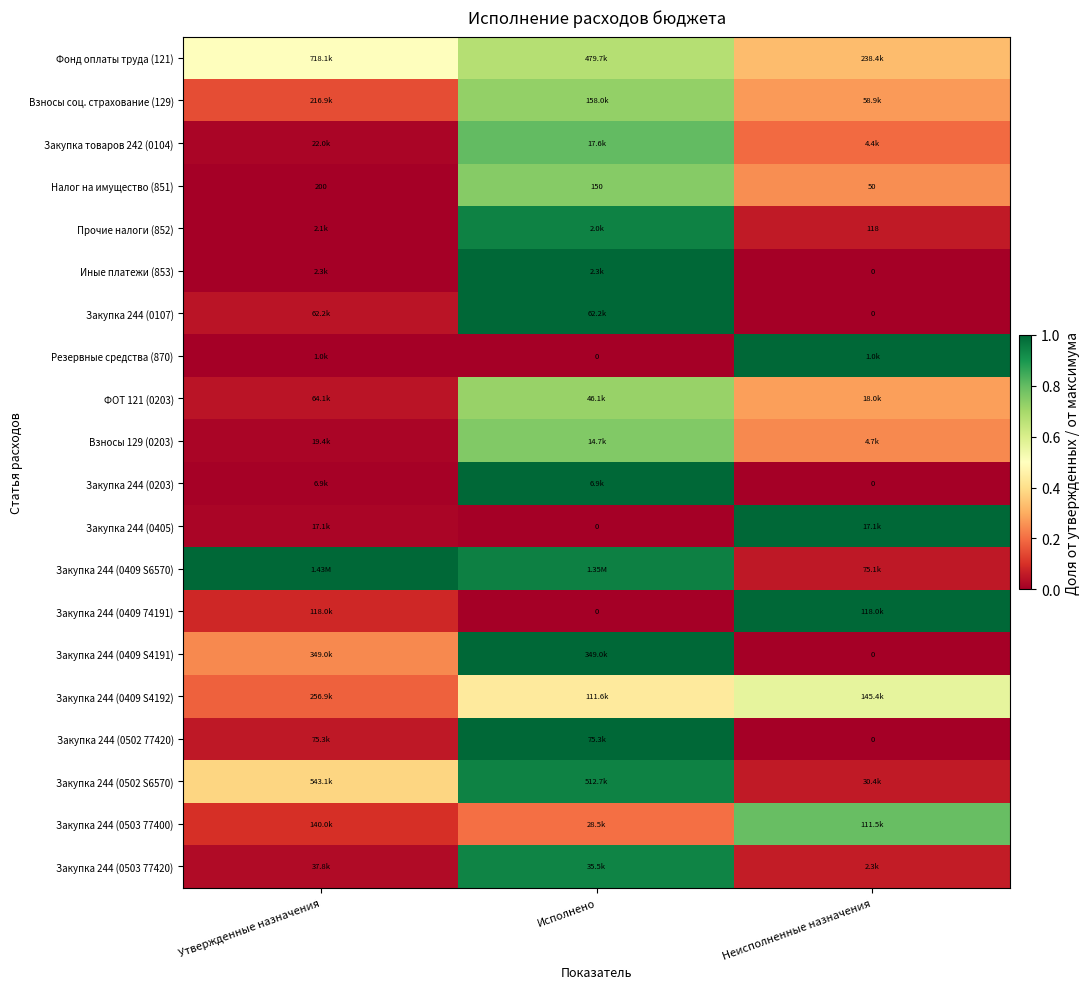

Where is Закупка 244 (0409 74191) nearest to the value 0?

Исполнено